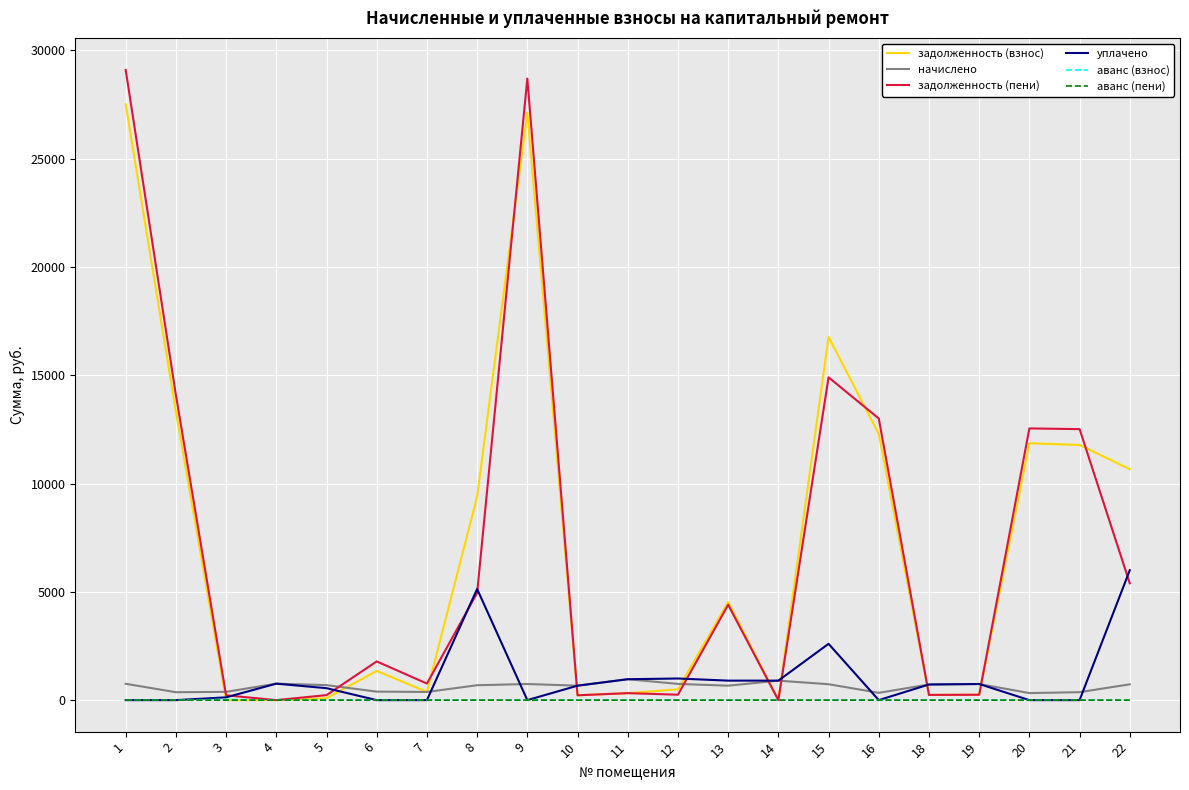

The value of задолженность (пени) at 16 is 3608.1. True or false?

False